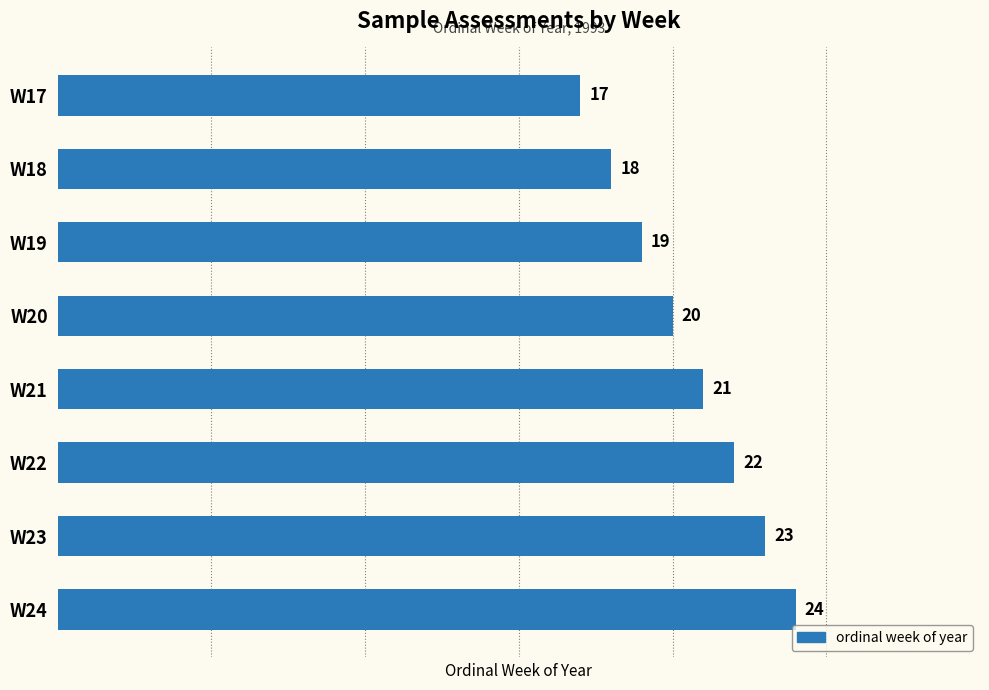

Rank the categories by value from highest to lowest.

W24, W23, W22, W21, W20, W19, W18, W17